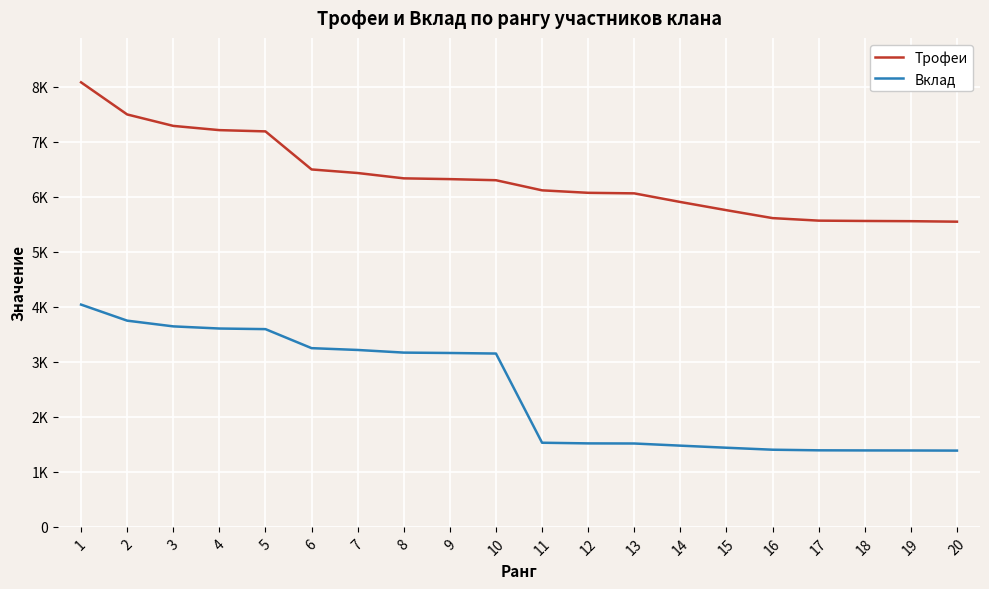

What is the spread (max minus min) of values at 20?

4163